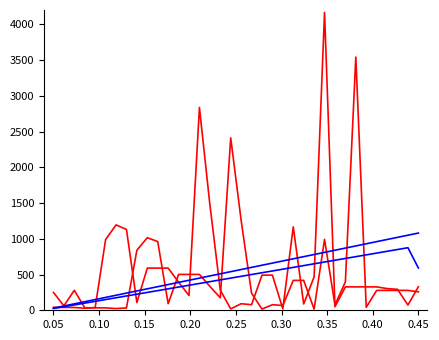

Does the chart display data point markers on the line(s)?

No